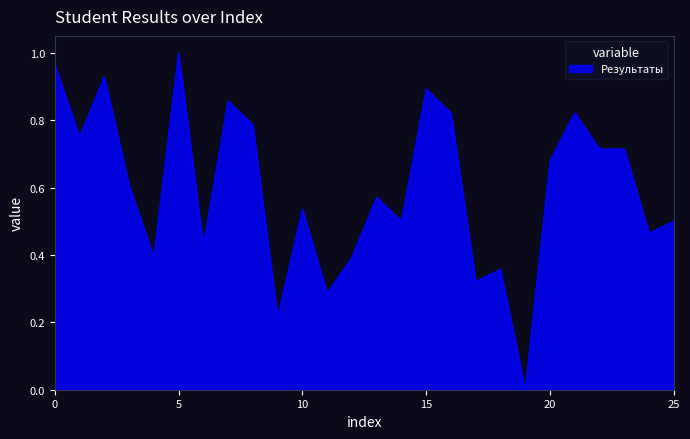

What is the difference between the maximum and minimum values?

1.0